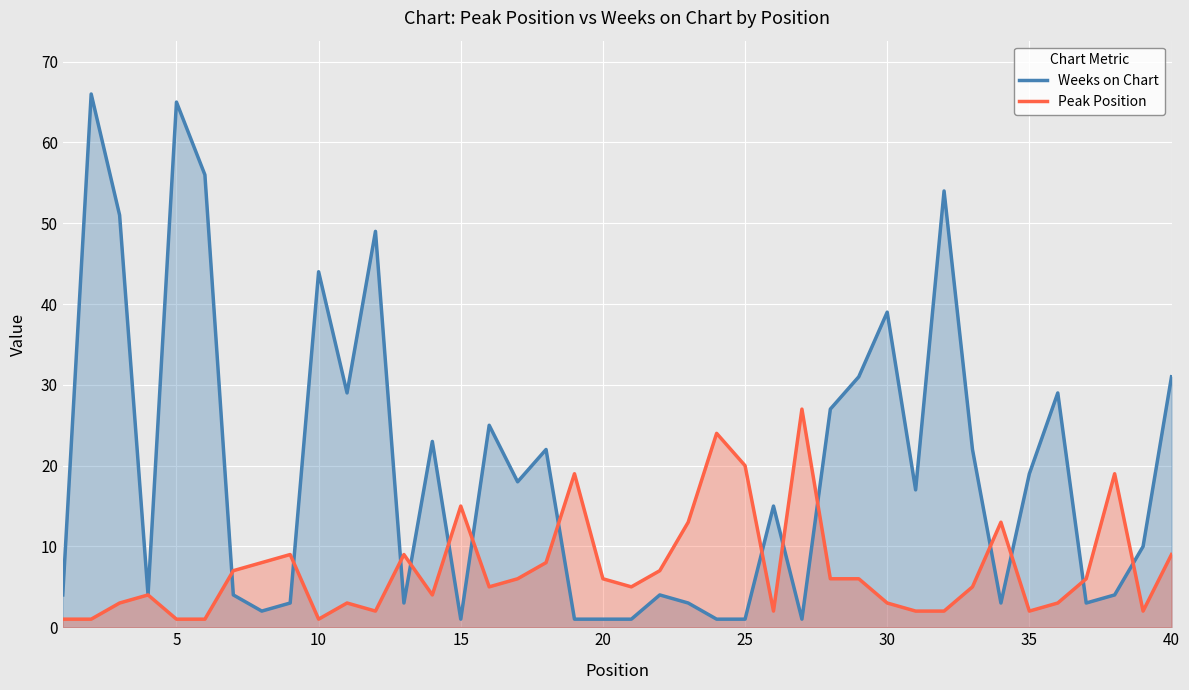

What is the maximum value for Weeks on Chart?

66